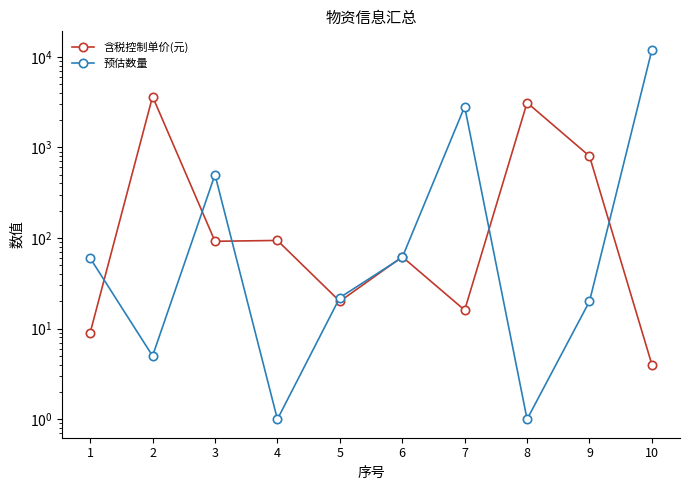

How many data points in 含税控制单价(元) are above 92?

4